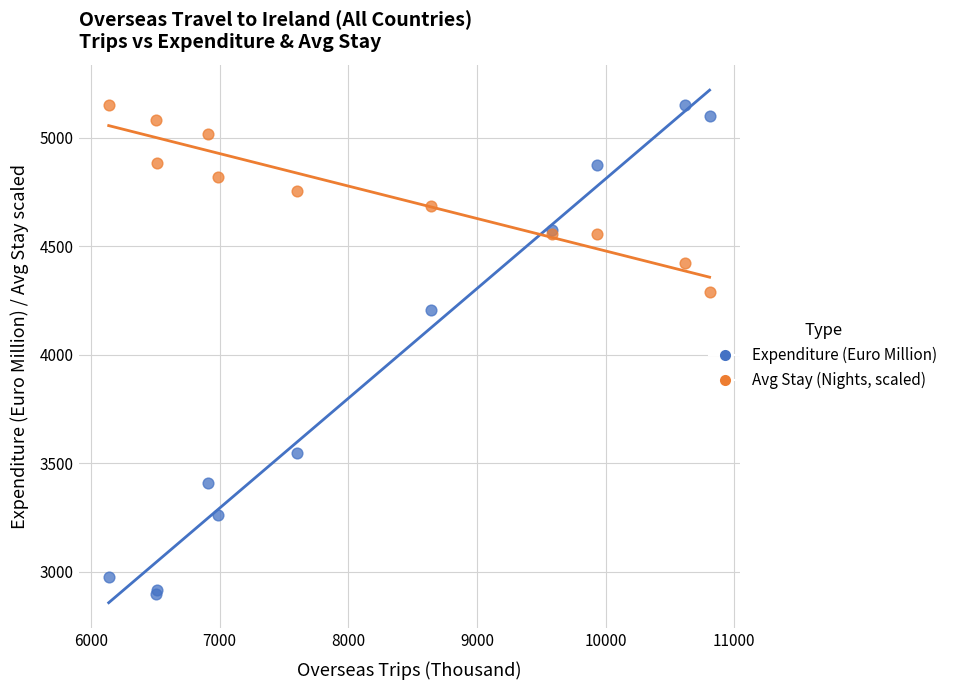

Across all series, what Y value is closest to 4024?

4208.0